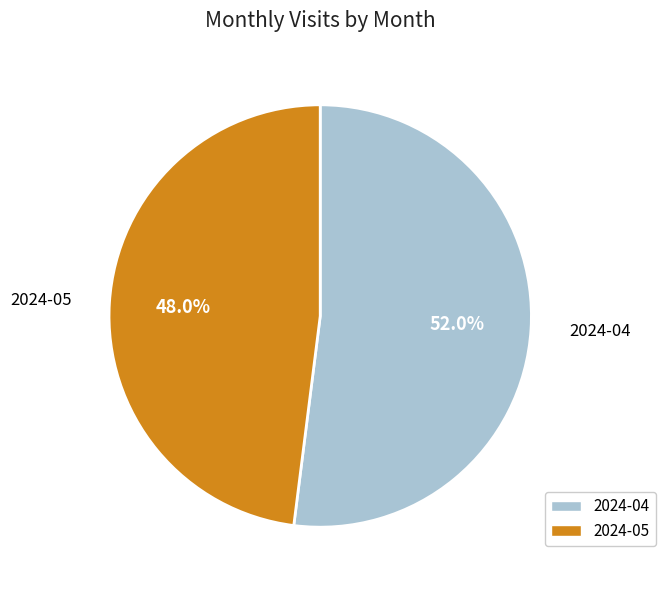

How many segments does this pie chart have?

2